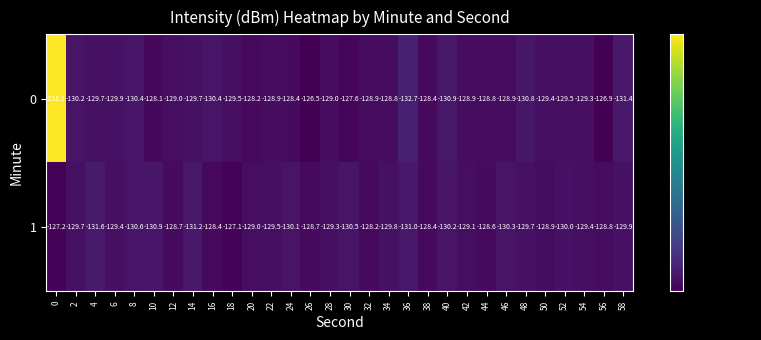

Is the value of 0 at 48 greater than the value of 1 at 18?

No